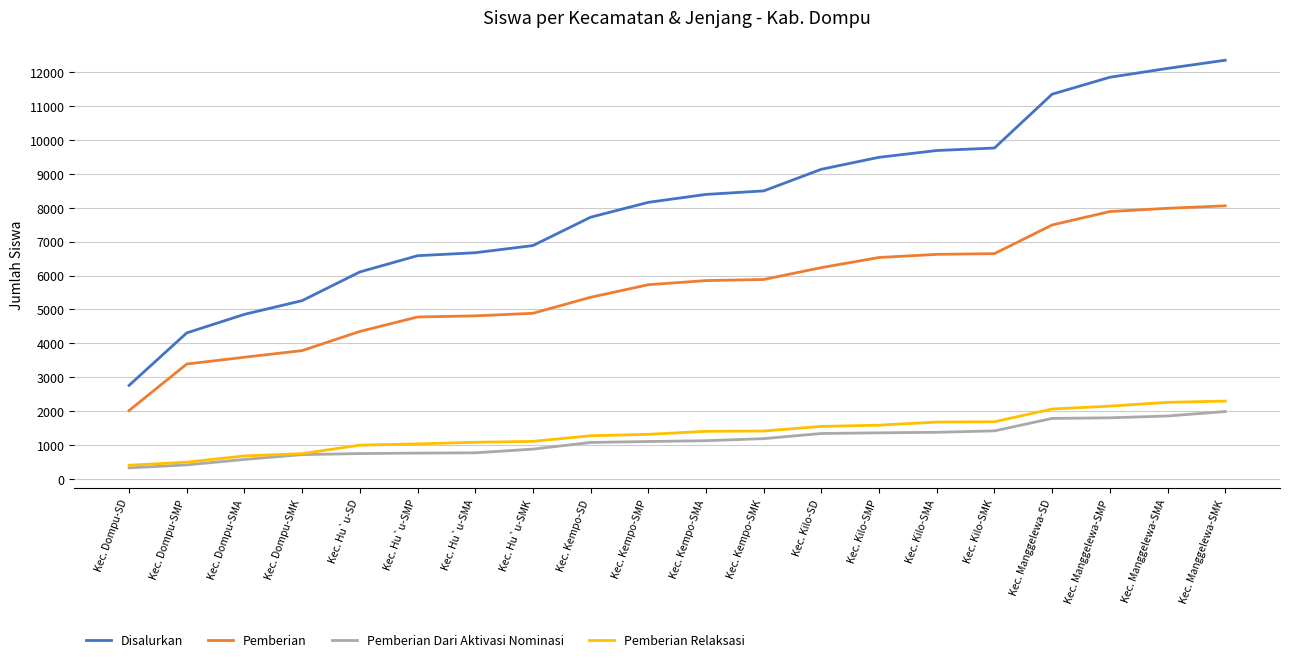

The Pemberian series shows 6532 at Kec. Kilo-SMP. True or false?

True